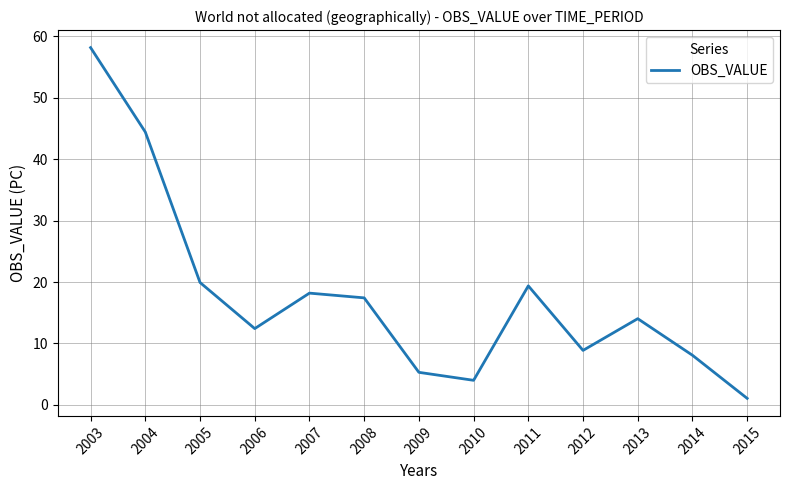

List the labels in order of value, smallest first.

2015, 2010, 2009, 2014, 2012, 2006, 2013, 2008, 2007, 2011, 2005, 2004, 2003